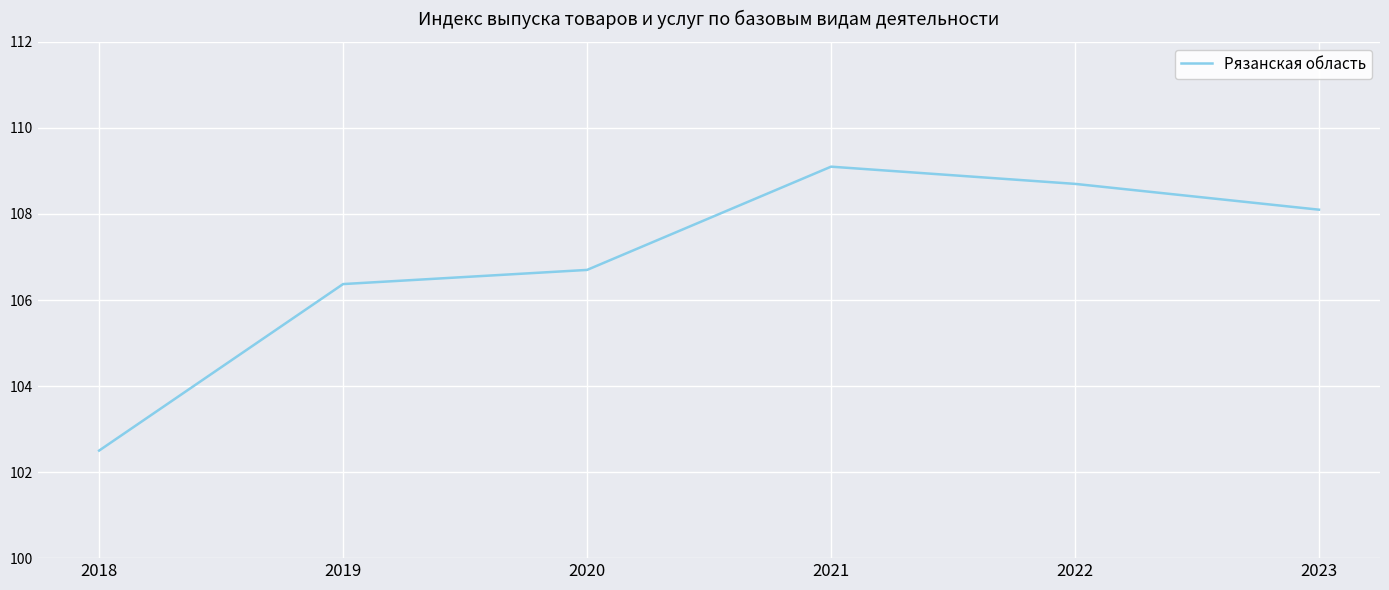

Rank the categories by value from lowest to highest.

2018, 2019, 2020, 2023, 2022, 2021